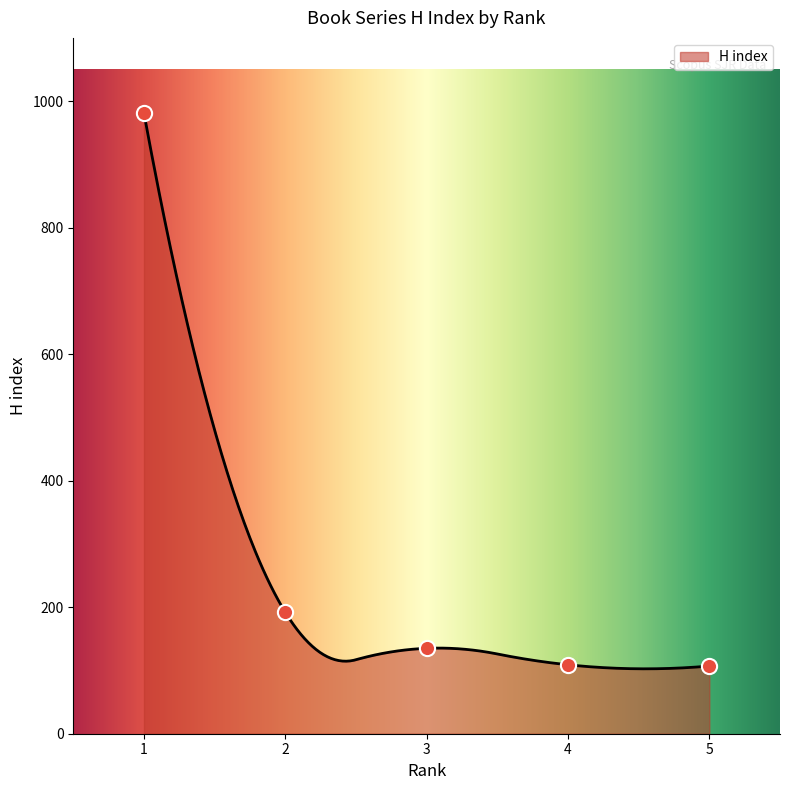

At how many categories does at least one series exceed 248?

1